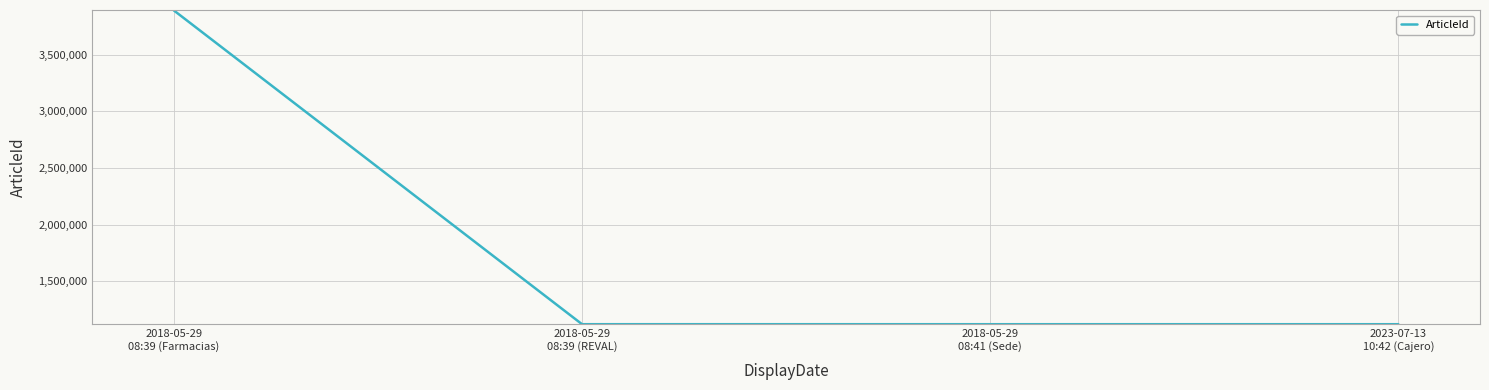

What is the maximum value shown in the chart?

3893090